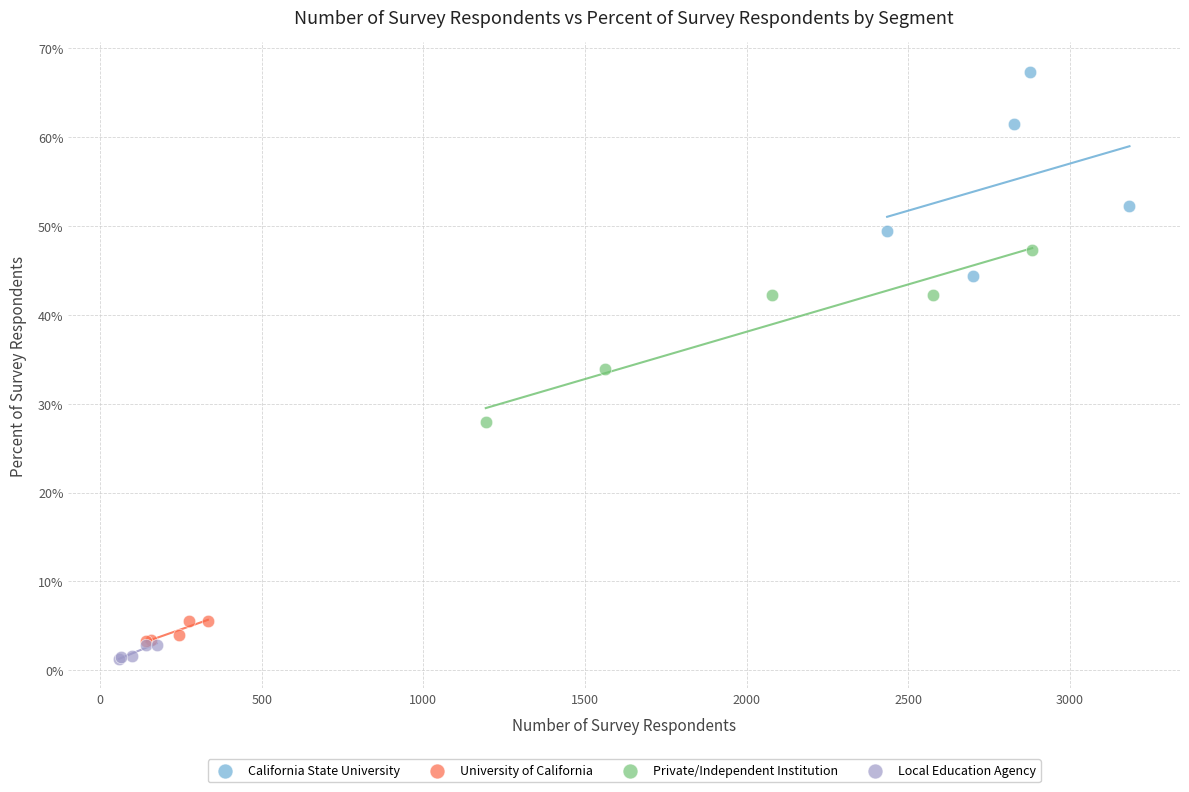

Which series has the widest spread of Y values?

California State University